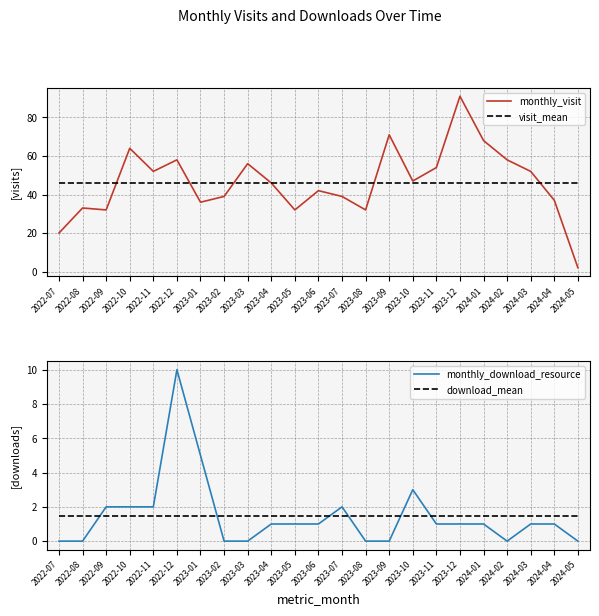

What is the total value across all series at 2022-08?

80.6